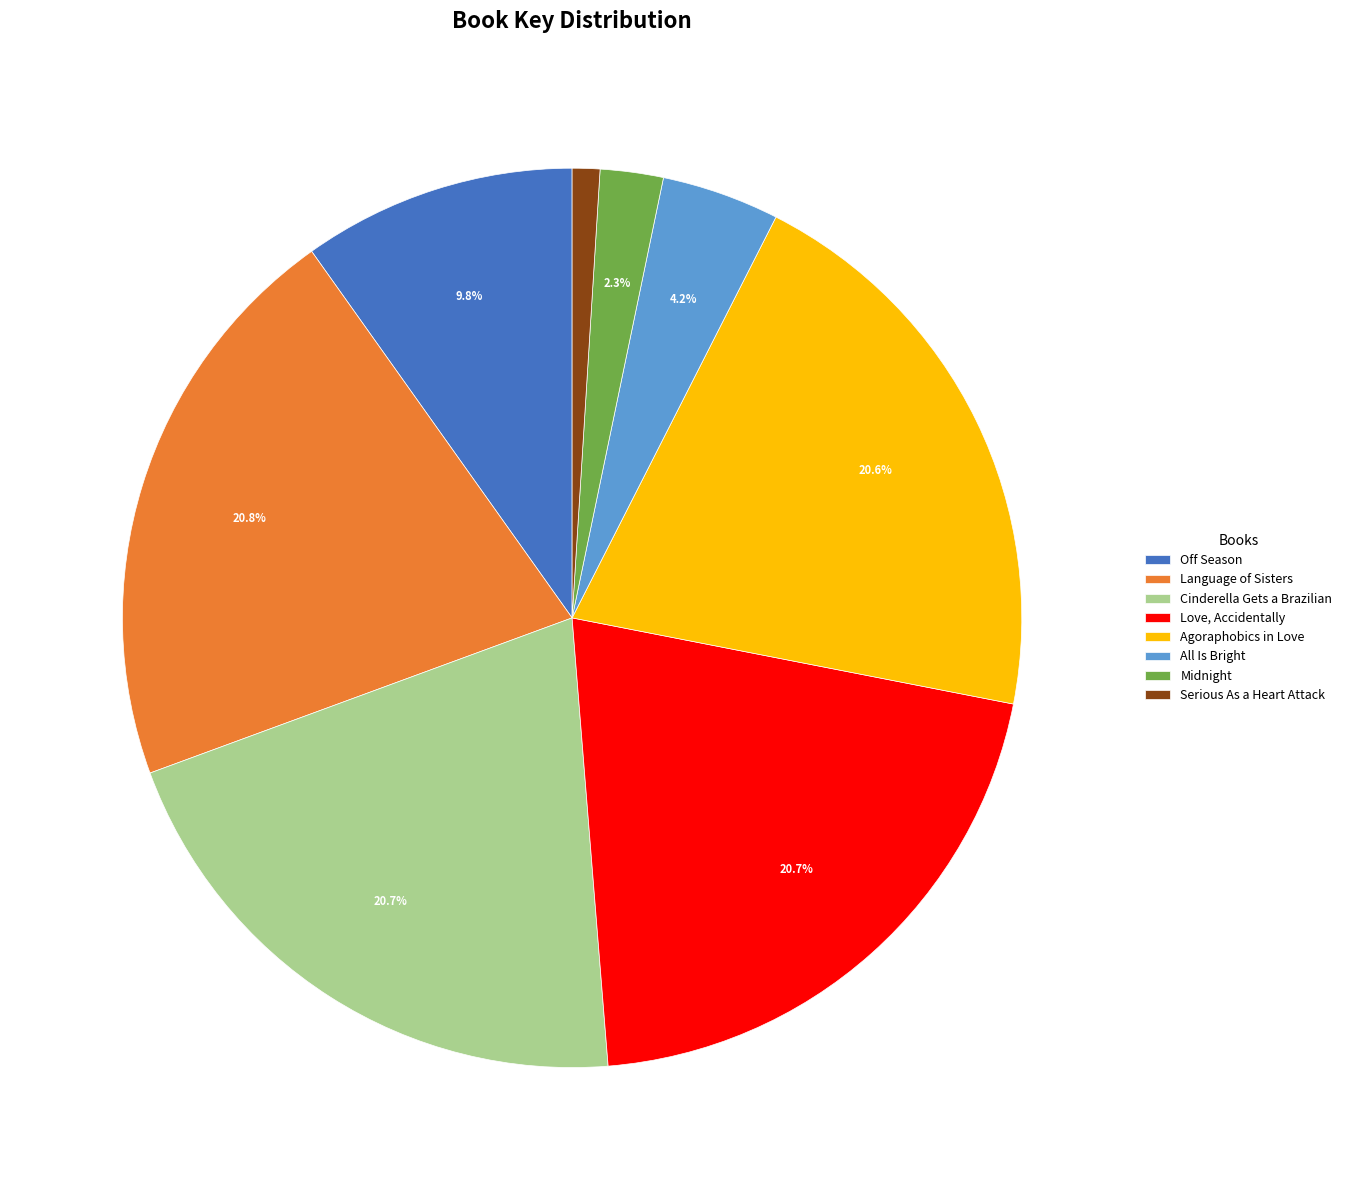

Does All Is Bright represent more than half of the total?

No